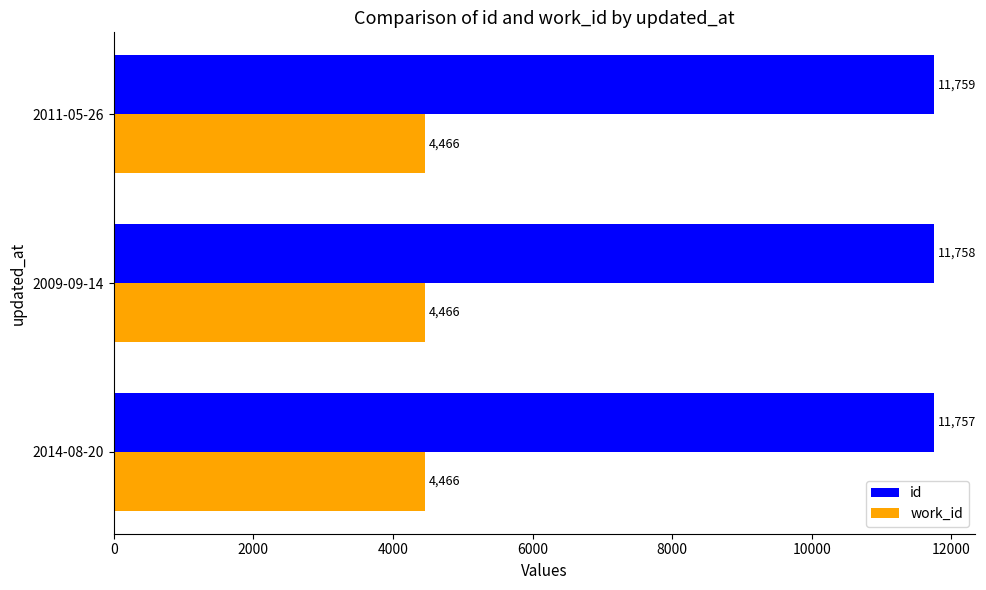

Which series has the largest total across all categories?

id